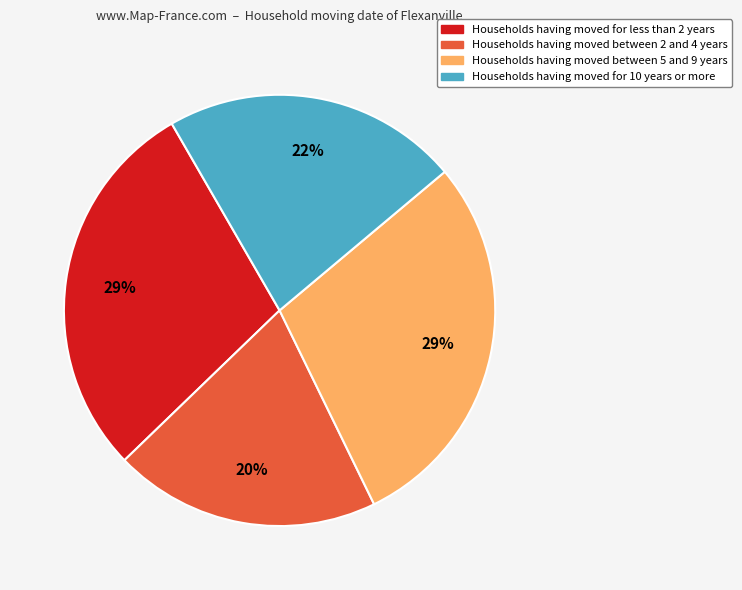

Between Households having moved between 2 and 4 years and Households having moved for less than 2 years, which is larger?

Households having moved for less than 2 years